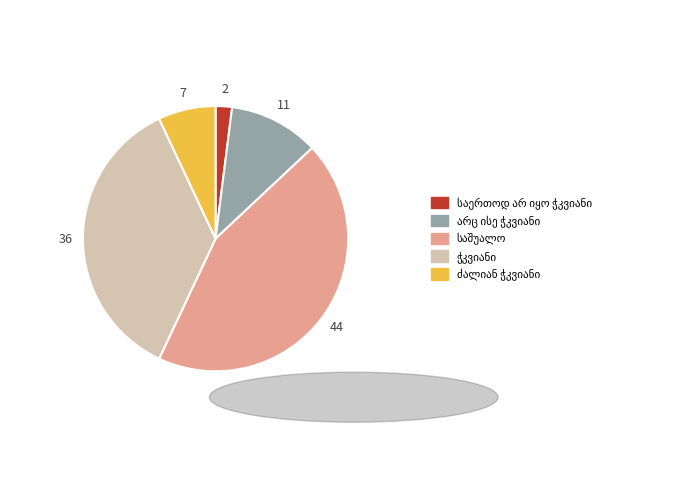

Does any single category account for the majority?

No